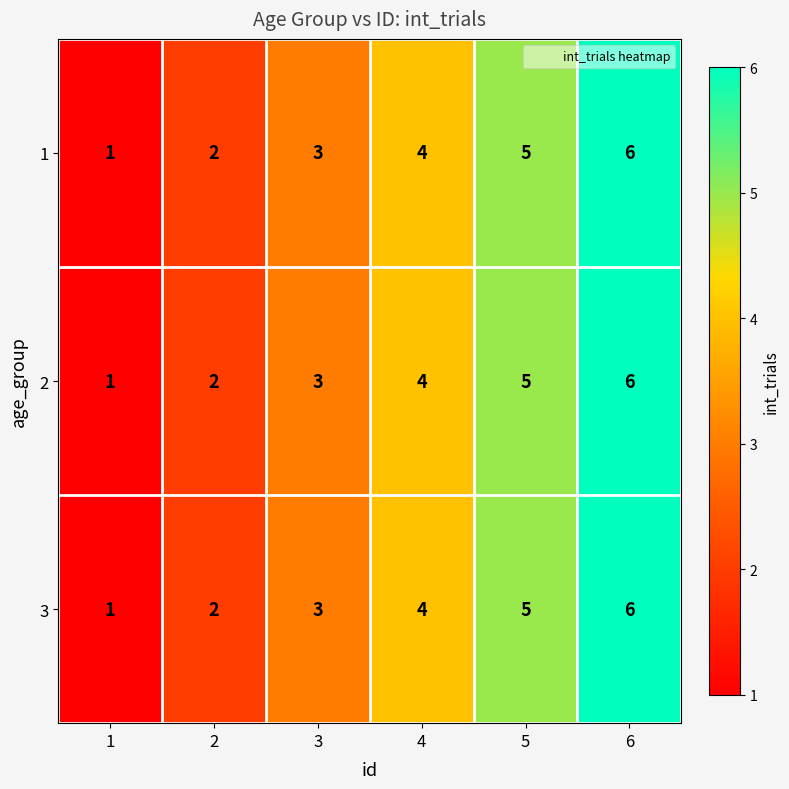

What is the sum of all 2 values?

21